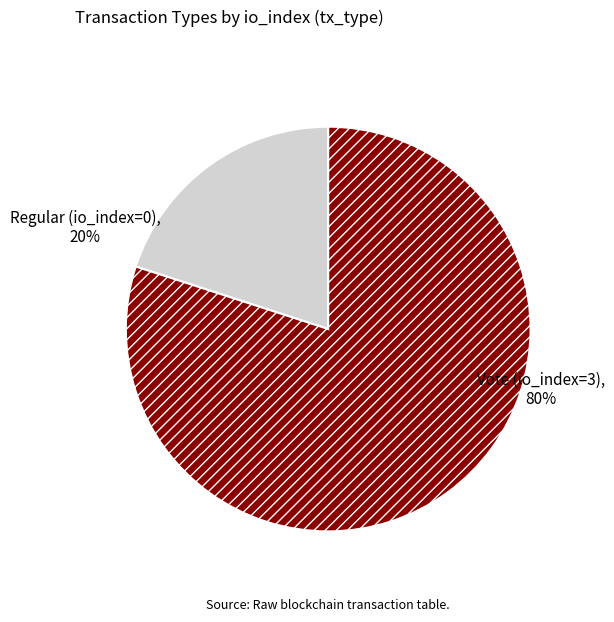

True or false: Regular (io_index=0) accounts for 5% of the total.

False